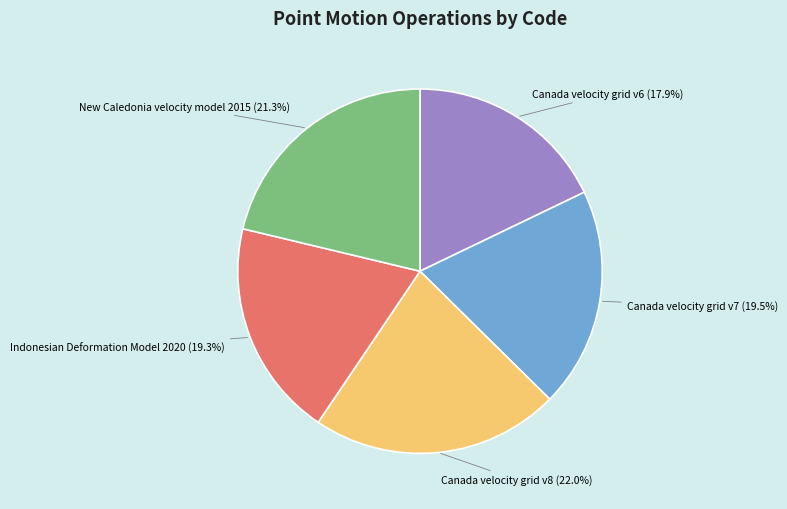

Is there a majority slice in this chart?

No